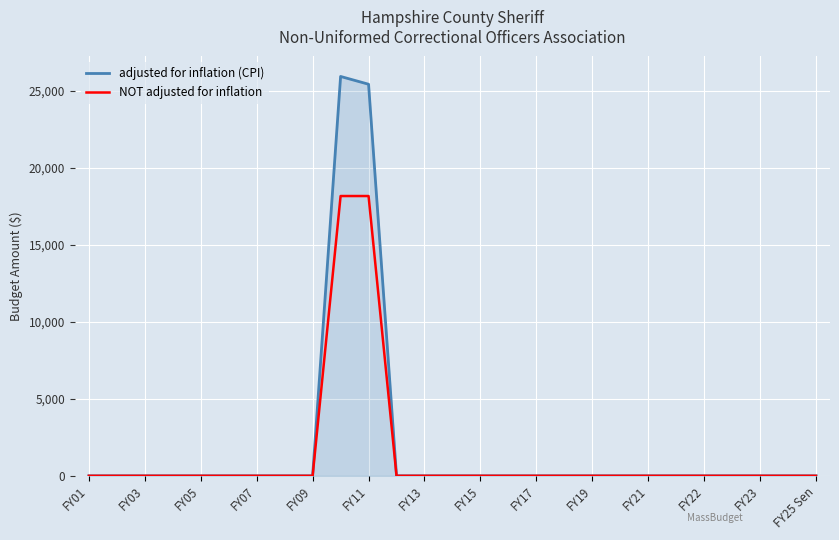

How many lines are shown in the chart?

2